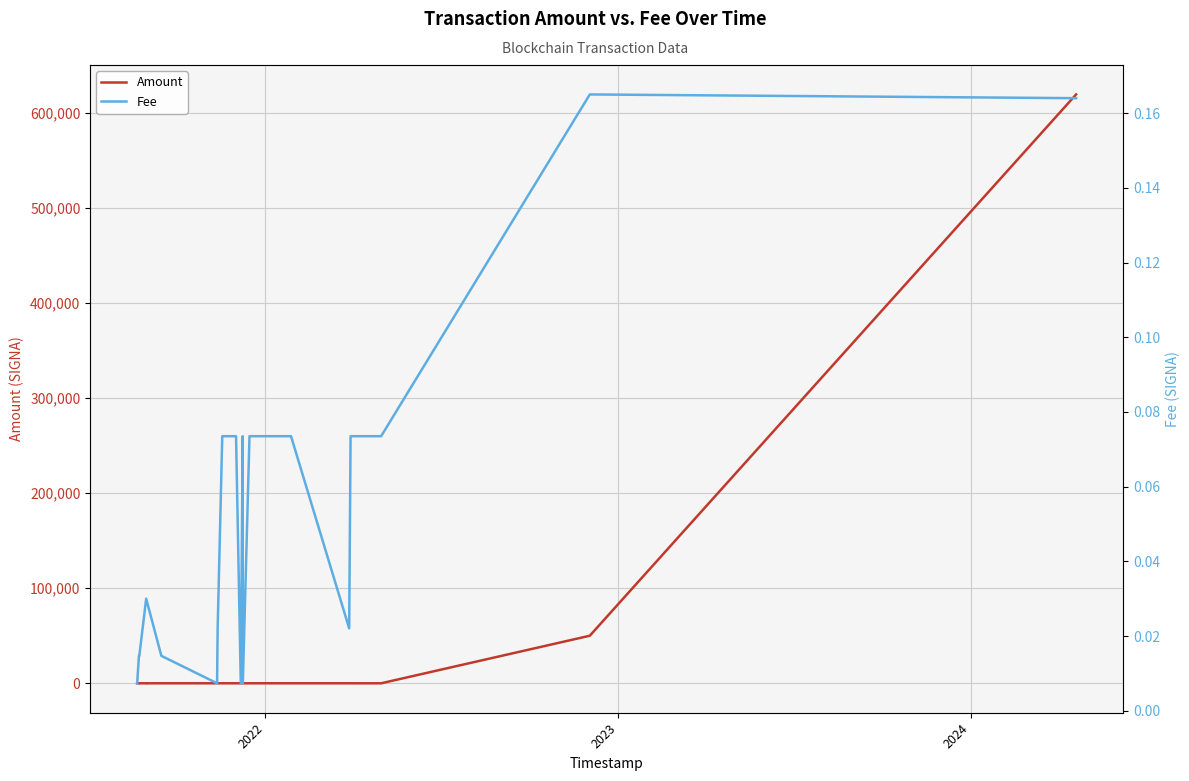

The Fee series shows 0.0 at 16. True or false?

False